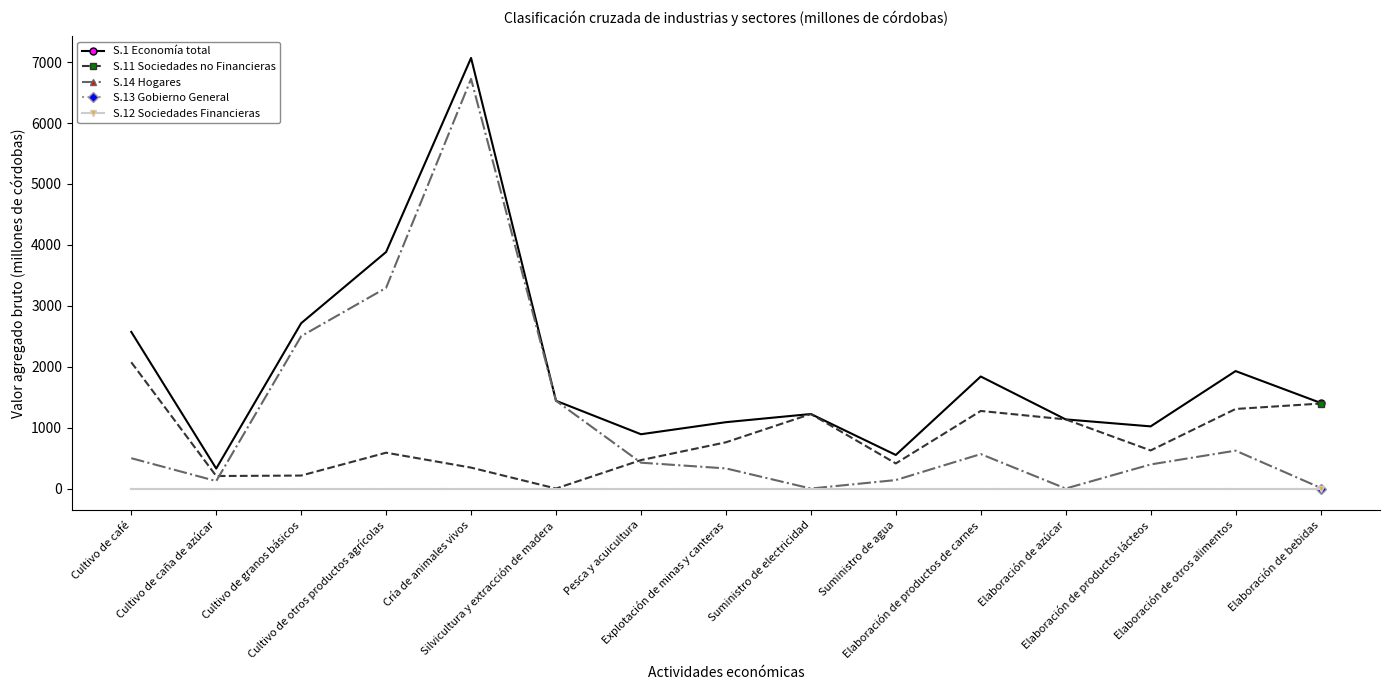

Does the chart have visible grid lines?

No